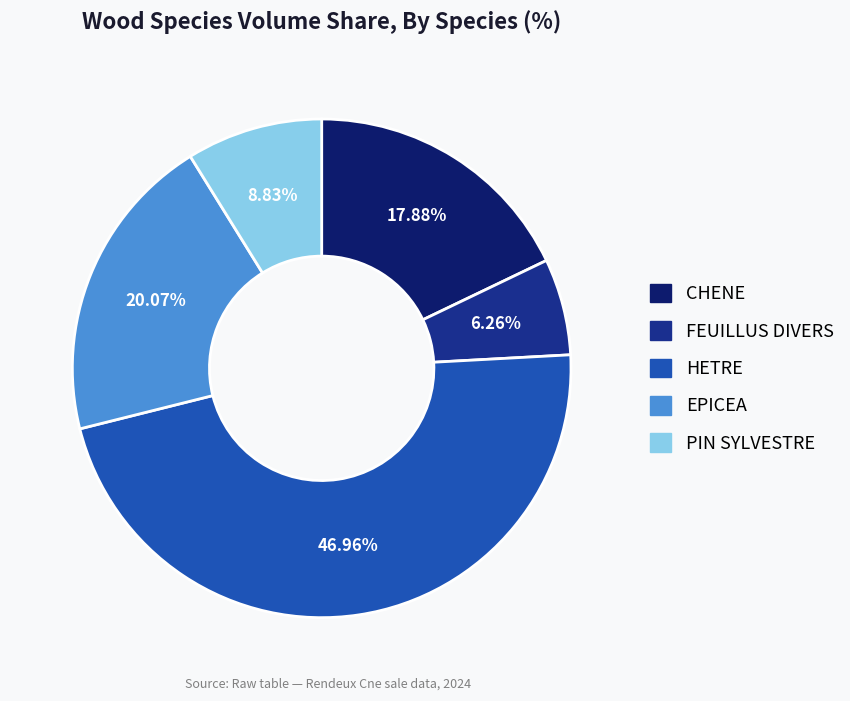

Approximately how many times larger is the value at HETRE compared to EPICEA?

2.3